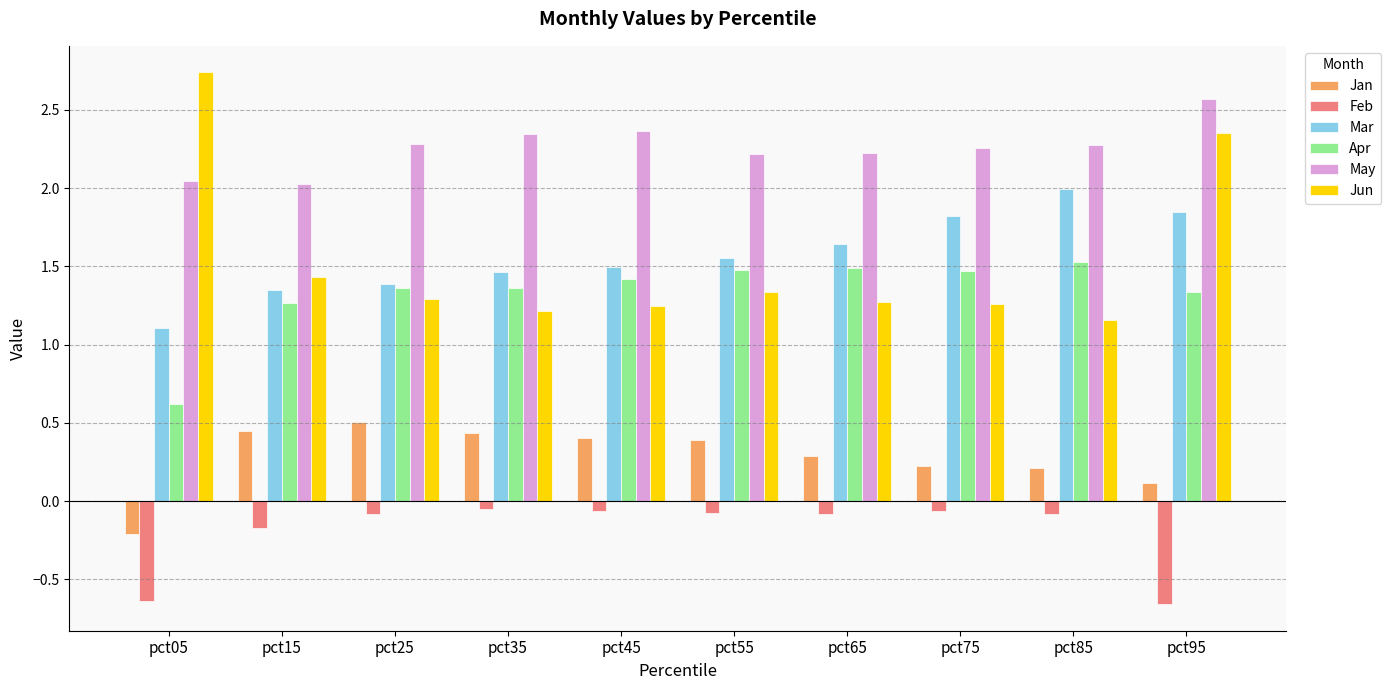

How many distinct data groups are displayed?

6